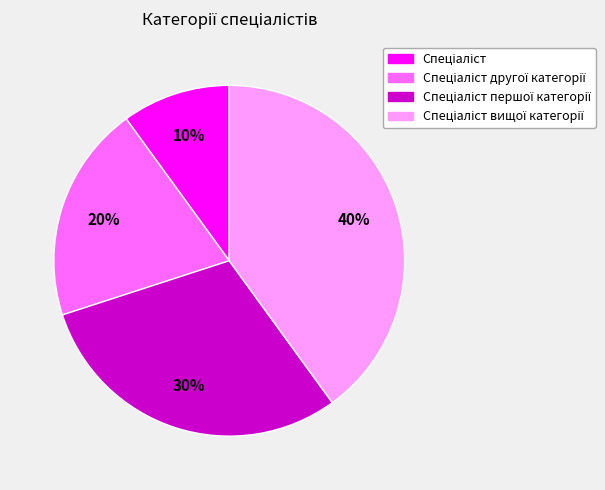

Is there a majority slice in this chart?

No